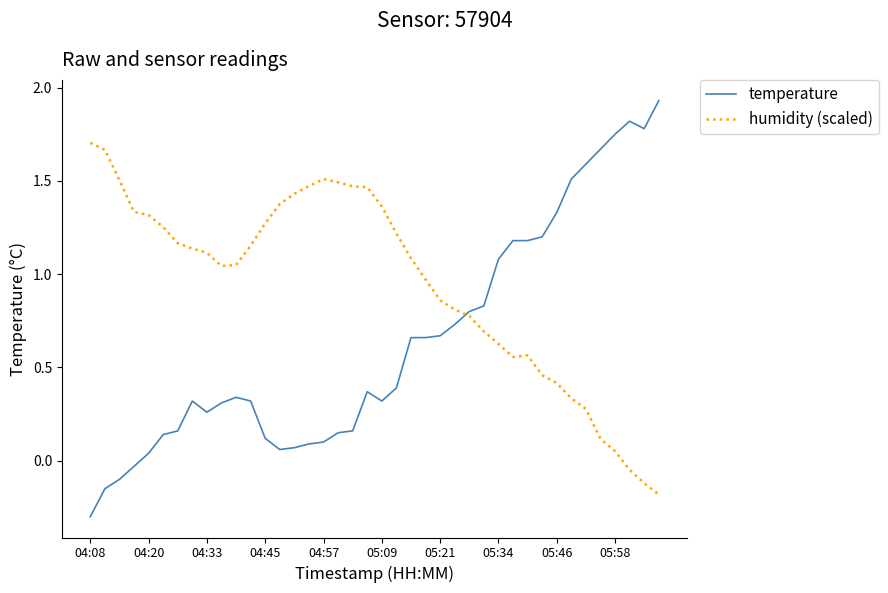

Which series has the widest spread of values?

temperature